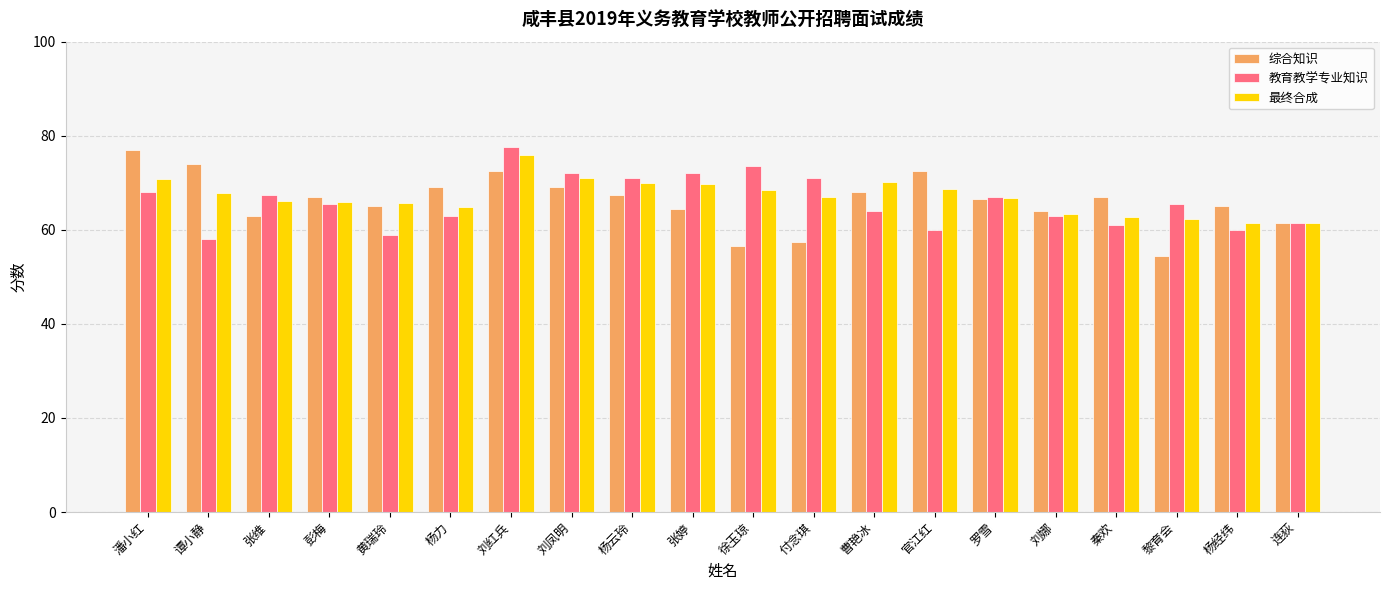

How many values in the 综合知识 series are below 67?

10